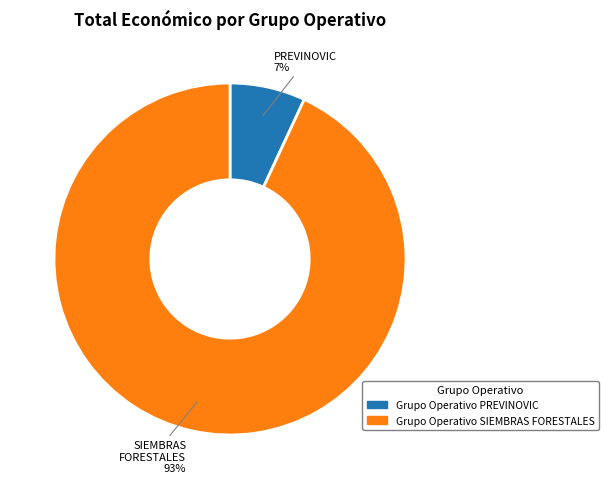

The Grupo Operativo SIEMBRAS FORESTALES slice represents 93% of the pie. True or false?

True